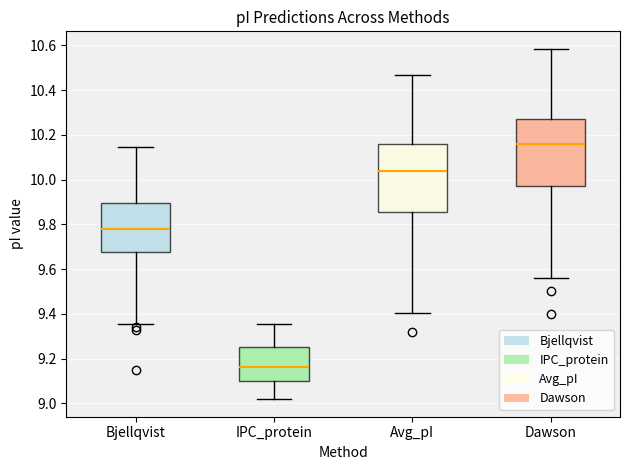

Reading left to right, read every box against the y-axis: the position of its median line, the range the box covers, and the ends of its whiskers. The values are not printed on the chart, so give them approximately, as read against the axis.

Bjellqvist: median 9.78, box 9.68 to 9.90, whiskers 9.36 to 10.14
IPC_protein: median 9.16, box 9.10 to 9.26, whiskers 9.02 to 9.36
Avg_pI: median 10.04, box 9.86 to 10.16, whiskers 9.40 to 10.46
Dawson: median 10.16, box 9.96 to 10.26, whiskers 9.56 to 10.58